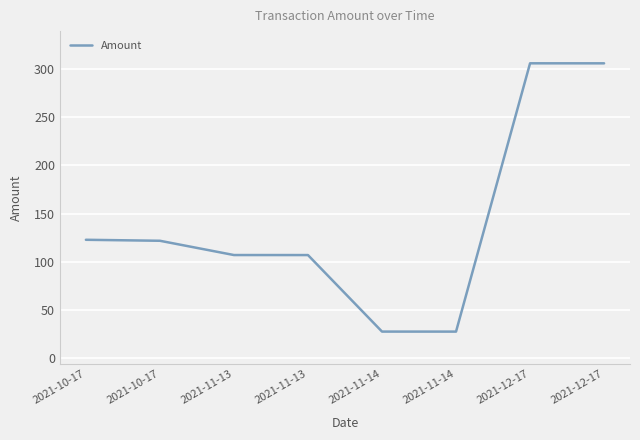

How many values exceed 121?

4